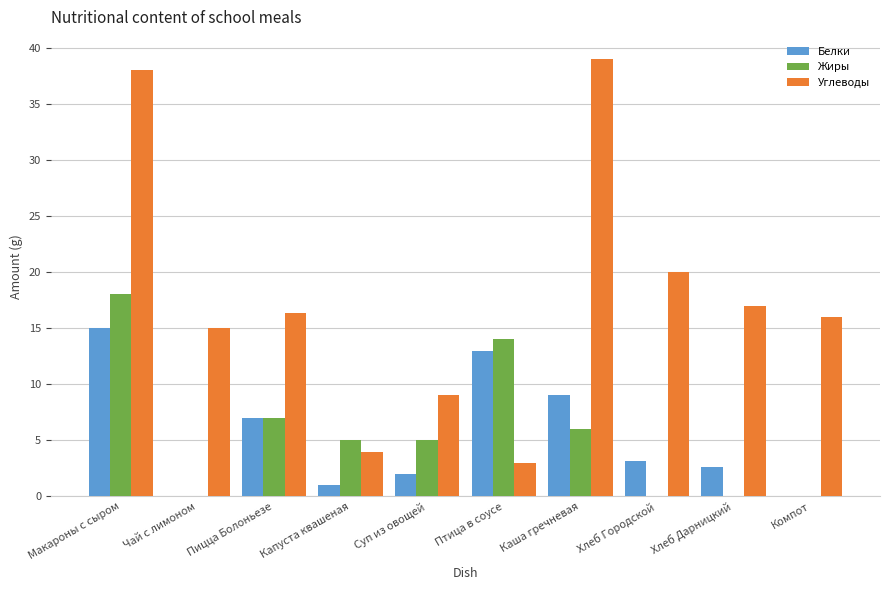

Count the number of data series in this chart.

3